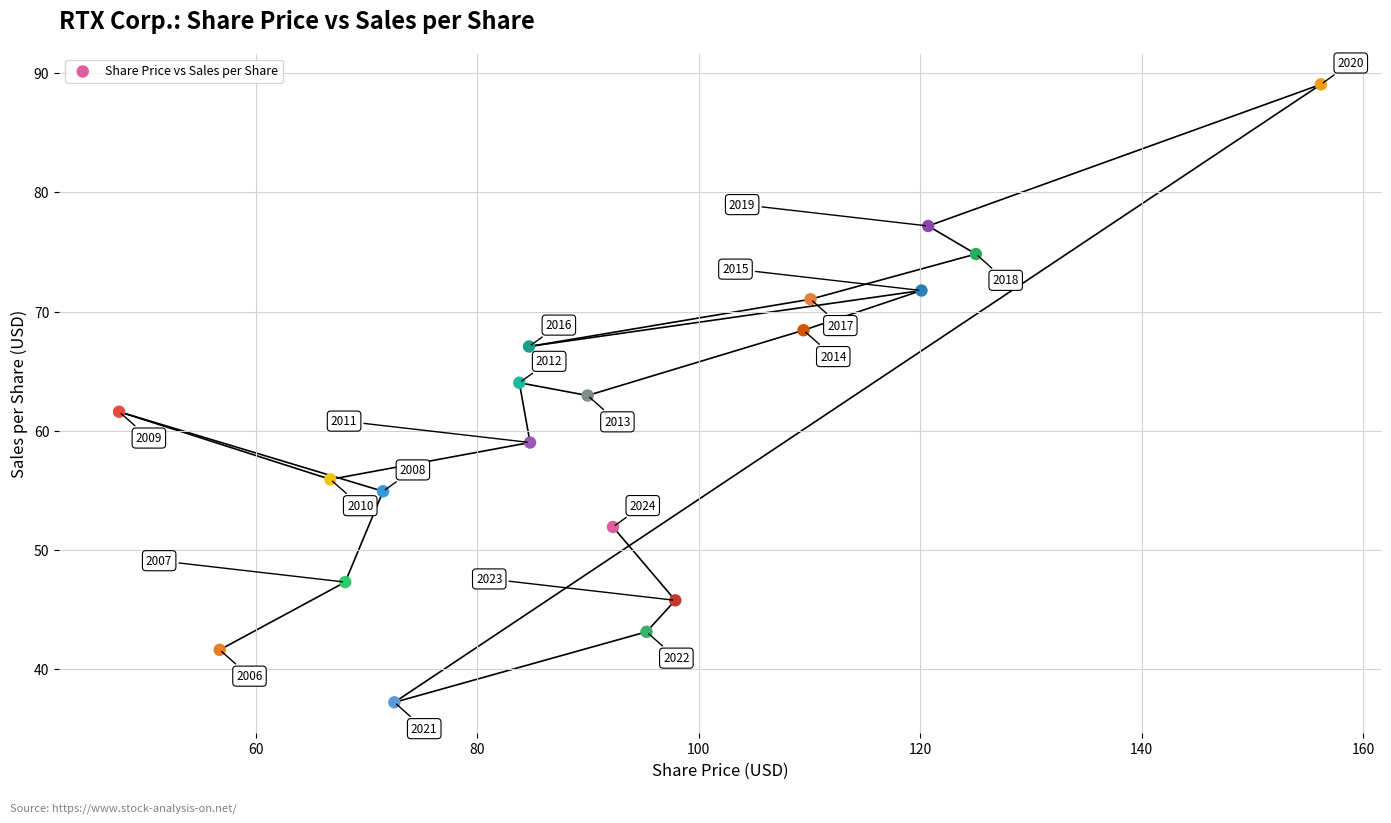

What Y value in the scatter plot is closest to 63?

63.0